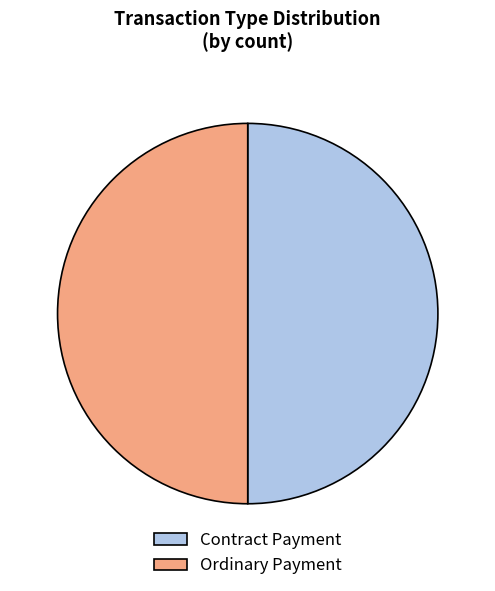

The Ordinary Payment slice represents 50% of the pie. True or false?

True